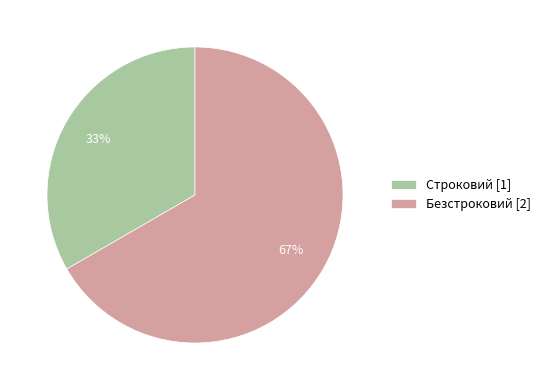

Is it true that Строковий is 45% of the pie?

False